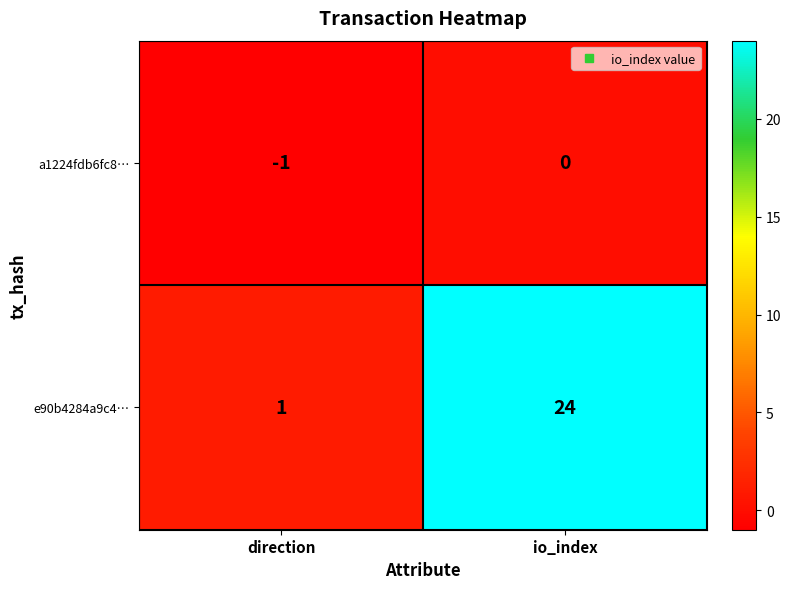

At which label does a1224fdb6fc8… reach its minimum?

direction